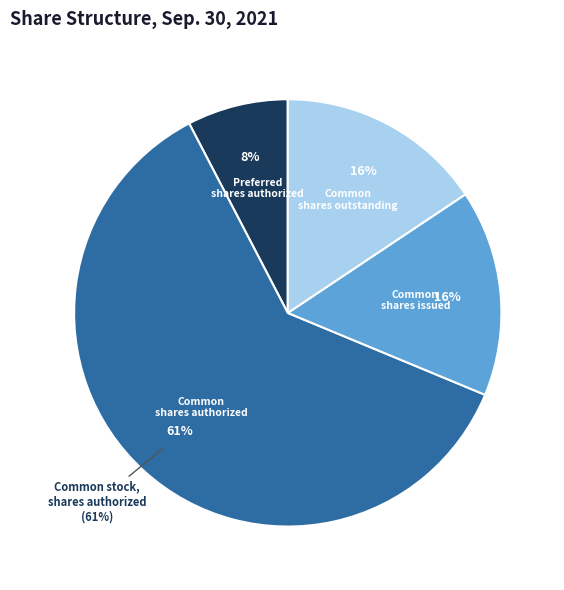

Which slice is the largest?

Common stock, shares authorized